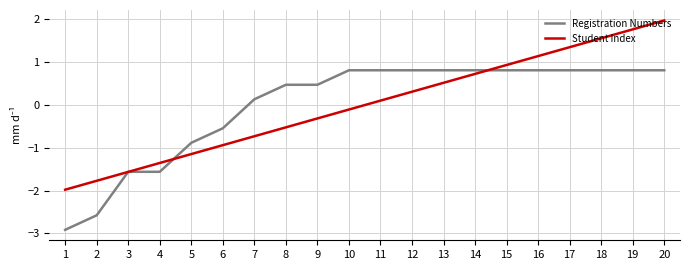

How many values in Student Index are below zero?

10